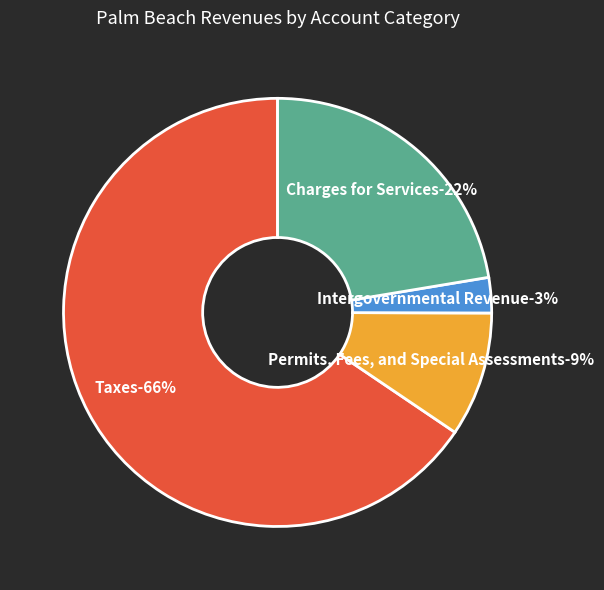

To the nearest percent, what is the average slice percentage?

25%